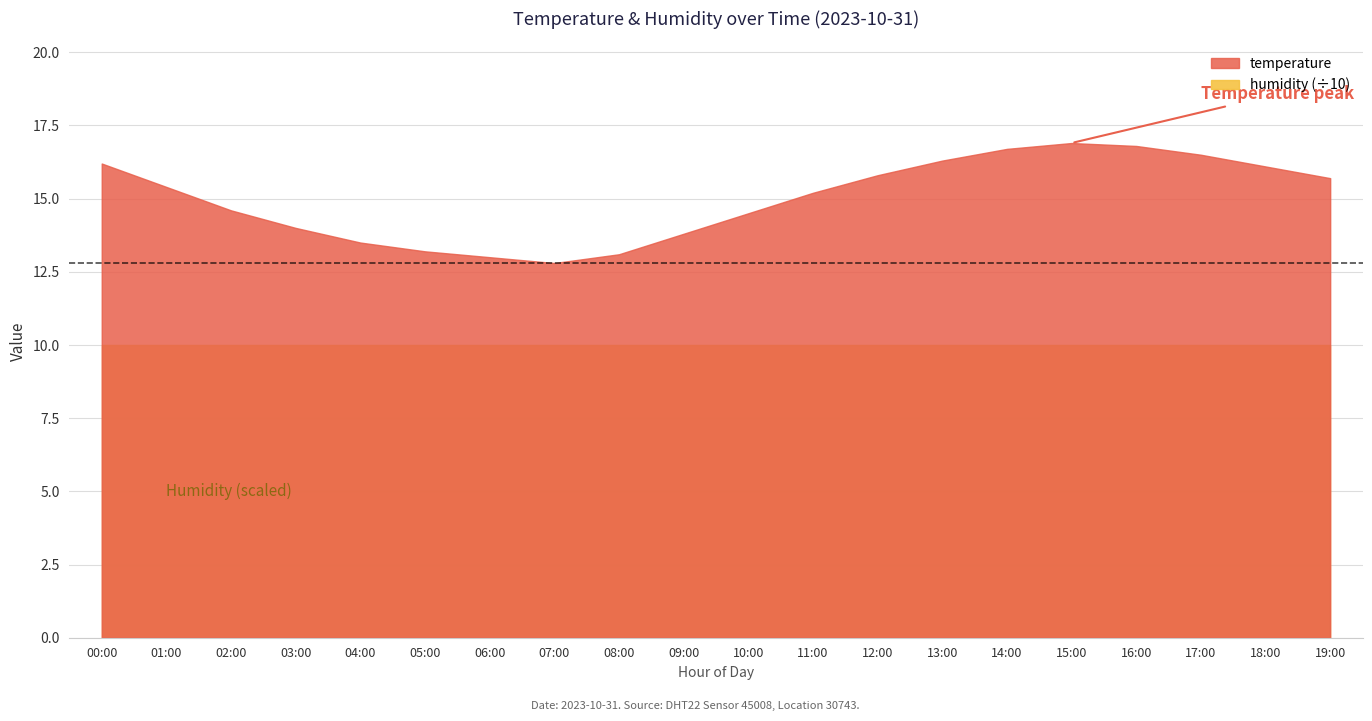

What value does the temperature series have at 04:00?

13.5